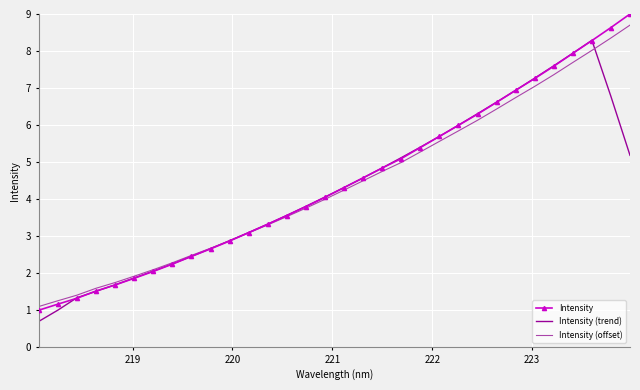

Which series has the widest spread of values?

Intensity